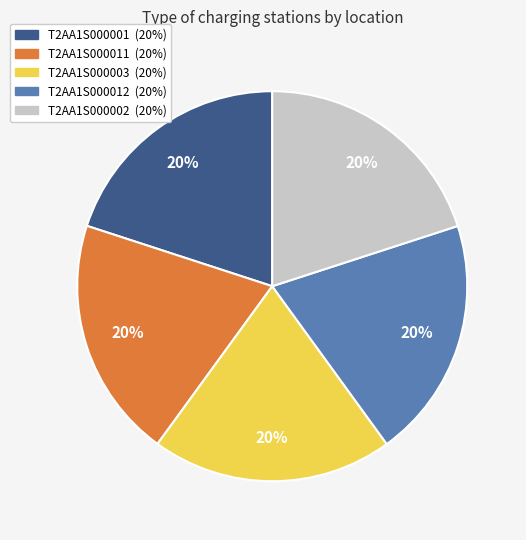

Does any single category account for the majority?

No